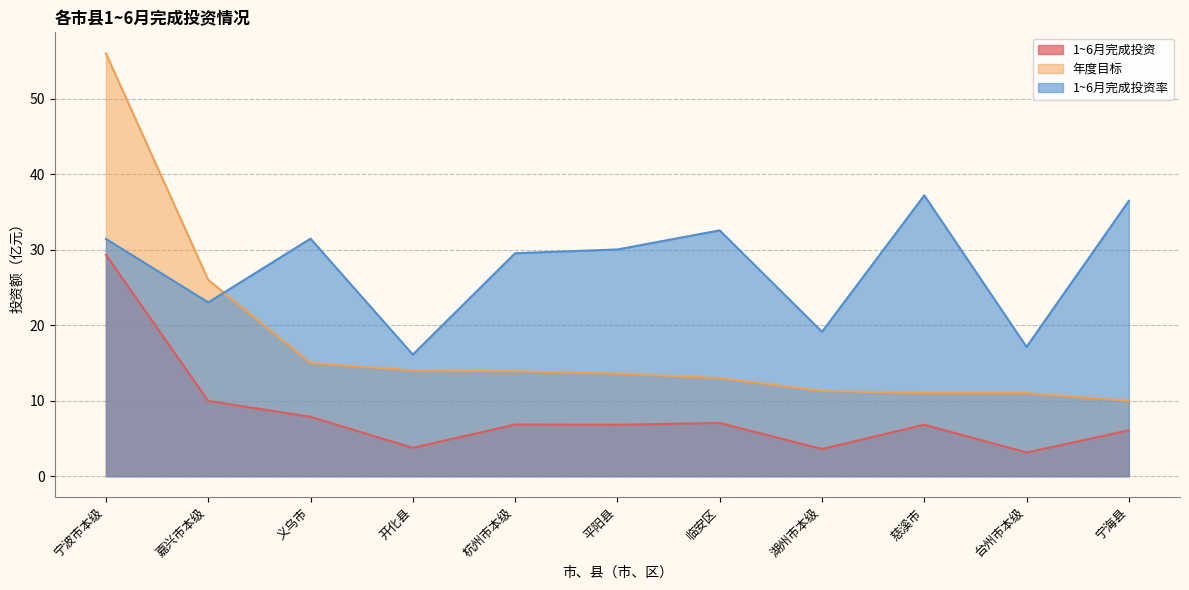

True or false: 1~6月完成投资 and 1~6月完成投资率 cross at least once.

False